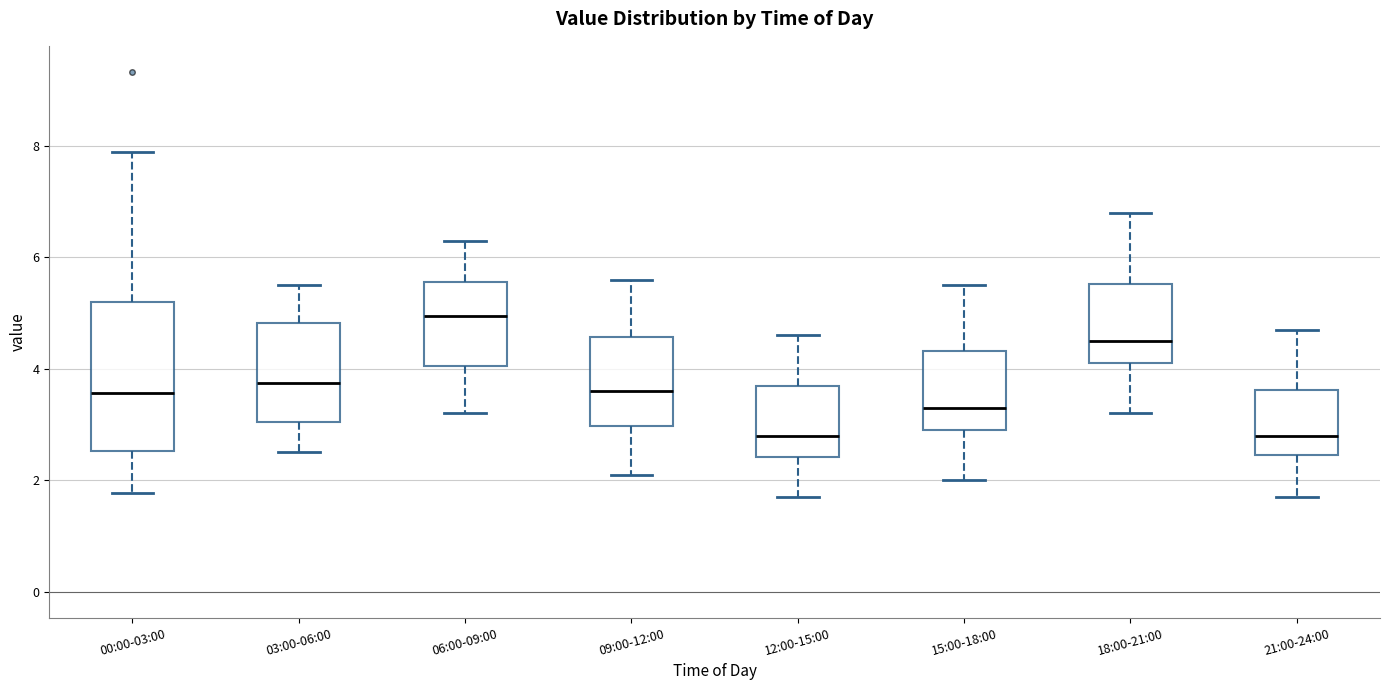

Reading left to right, read every box against the y-axis: the position of its median line, the range the box covers, and the ends of its whiskers. The values are not printed on the chart, so give them approximately, as read against the axis.

00:00-03:00: median 3.6, box 2.6 to 5.2, whiskers 1.8 to 8.0
03:00-06:00: median 3.8, box 3.0 to 4.8, whiskers 2.6 to 5.6
06:00-09:00: median 5.0, box 4.0 to 5.6, whiskers 3.2 to 6.4
09:00-12:00: median 3.6, box 3.0 to 4.6, whiskers 2.2 to 5.6
12:00-15:00: median 2.8, box 2.4 to 3.8, whiskers 1.8 to 4.6
15:00-18:00: median 3.4, box 3.0 to 4.4, whiskers 2.0 to 5.6
18:00-21:00: median 4.6, box 4.2 to 5.6, whiskers 3.2 to 6.8
21:00-24:00: median 2.8, box 2.4 to 3.6, whiskers 1.8 to 4.8